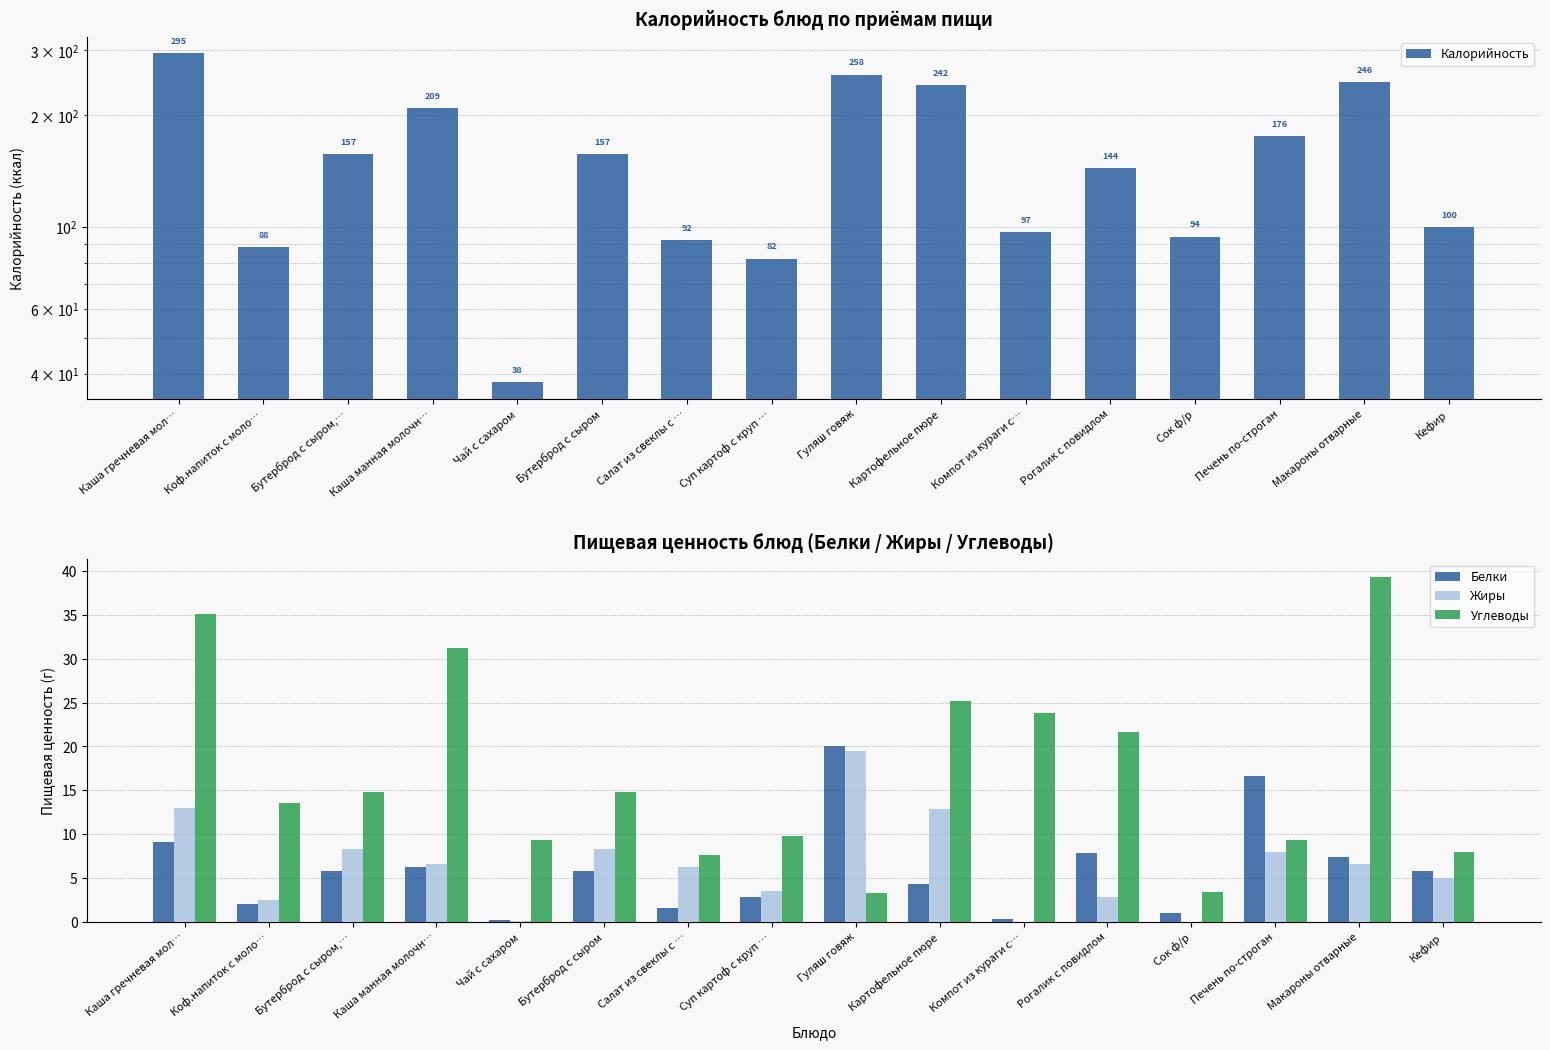

What is the maximum value for Жиры?

19.5